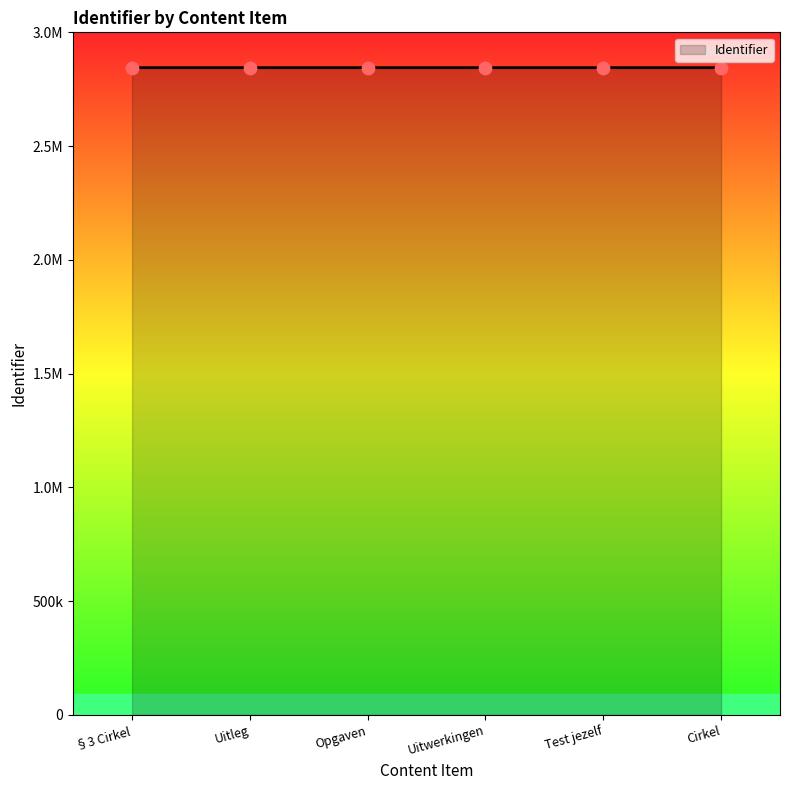

Between Uitleg and Test jezelf, which is larger?

Test jezelf